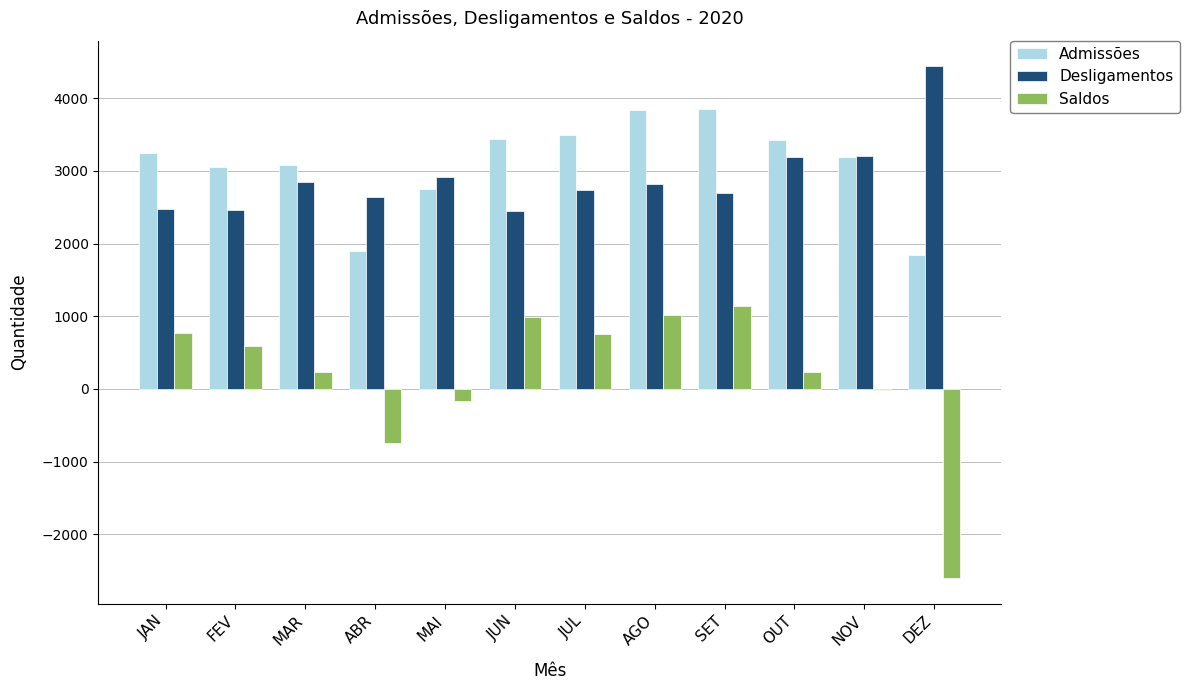

The Desligamentos series shows 2734 at JUL. True or false?

True